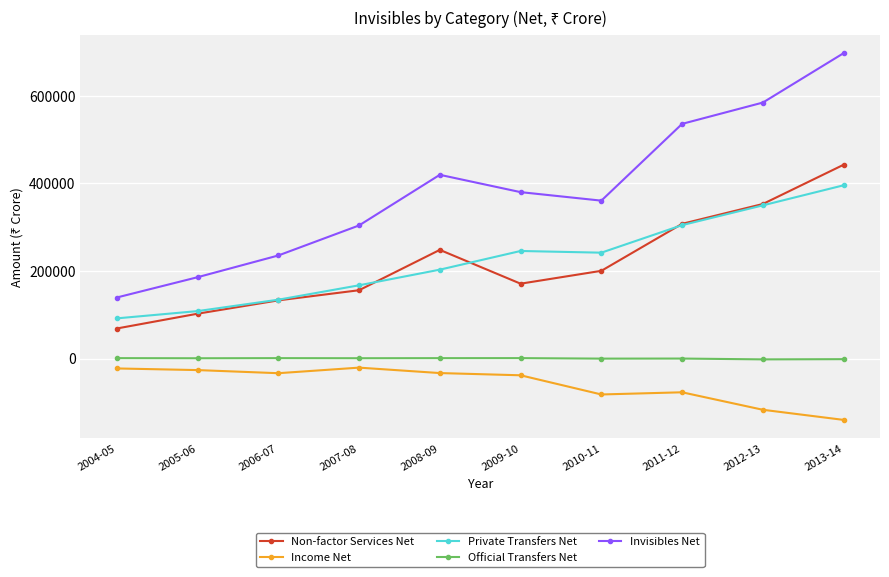

True or false: Private Transfers Net and Invisibles Net intersect in this chart.

False